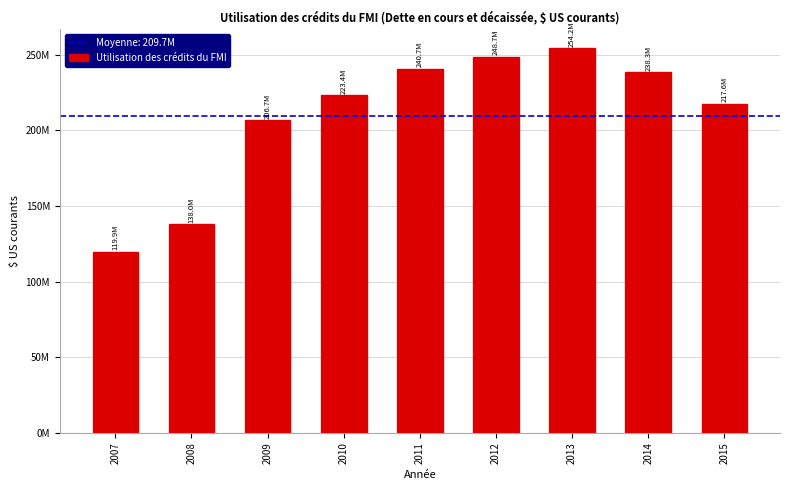

Which label corresponds to the smallest value in the chart?

2007